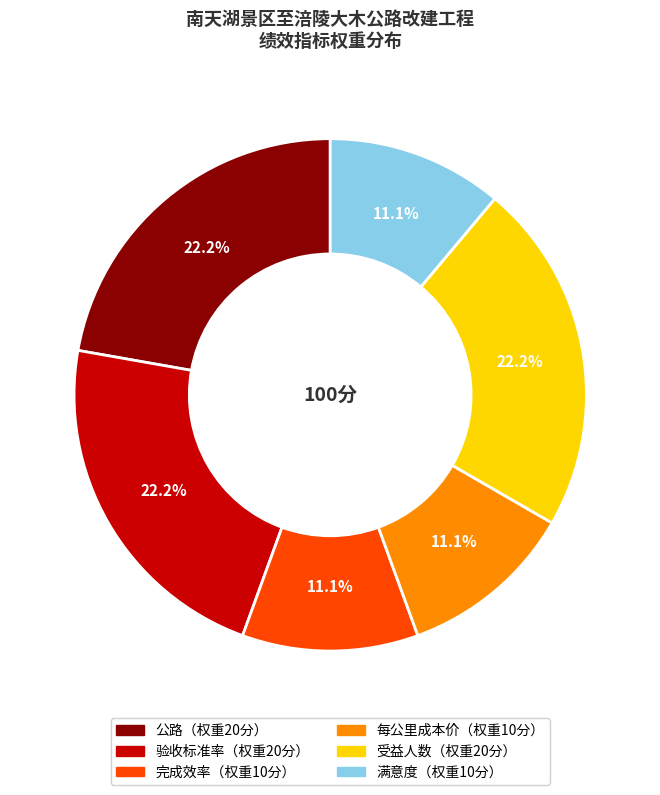

Is there any slice that represents more than half of the pie?

No